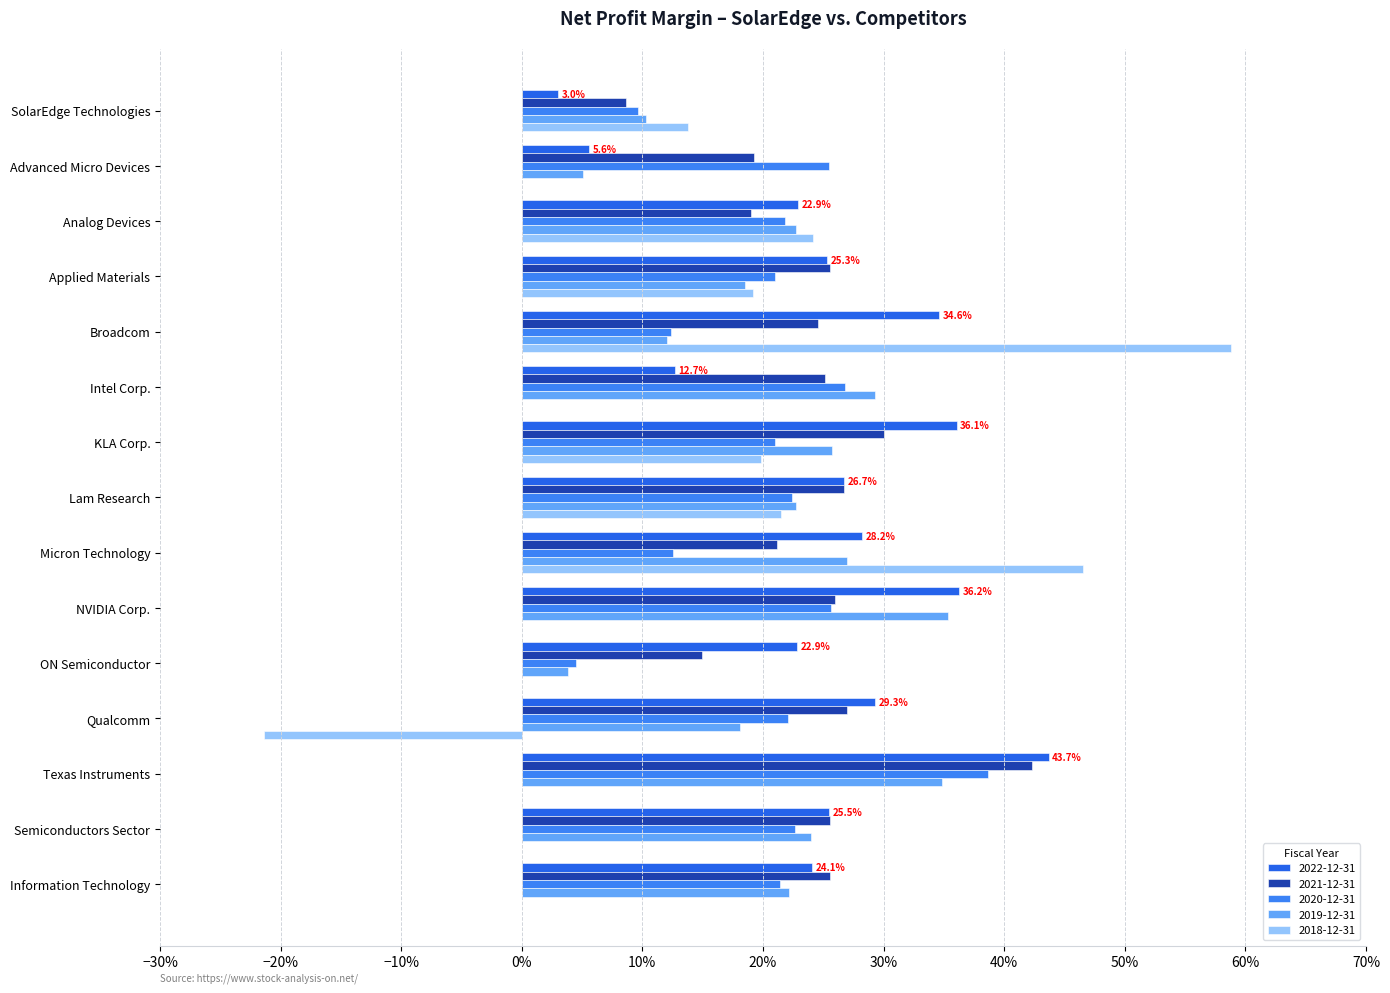

What is the total value across all series at Lam Research?

1.2